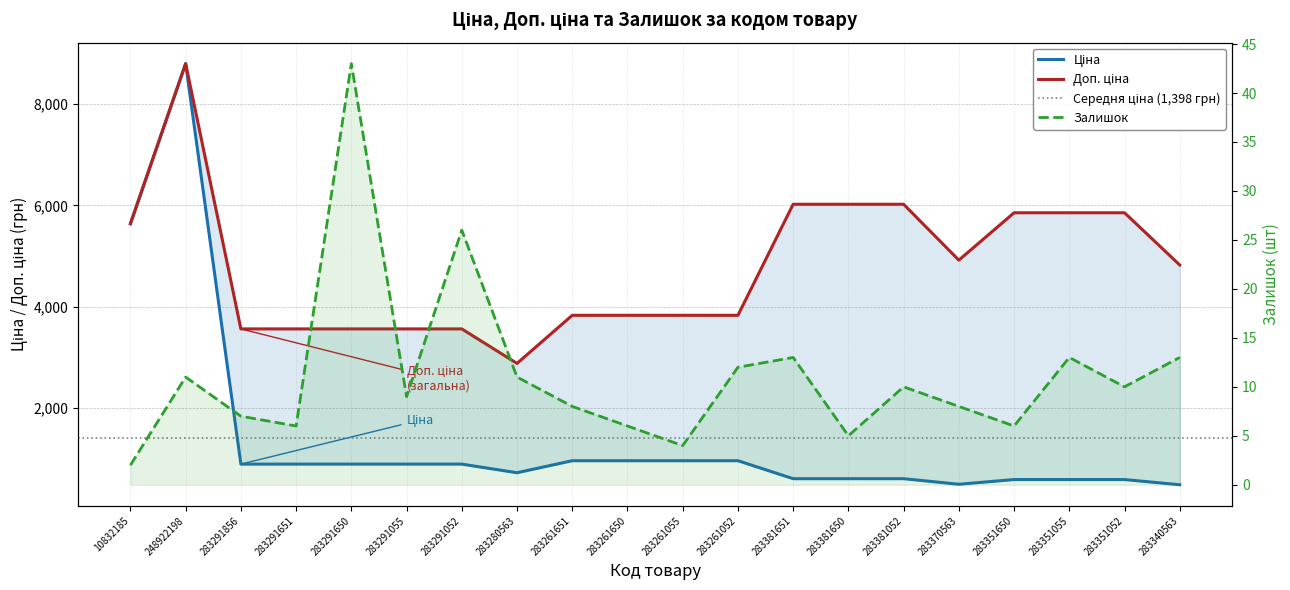

True or false: Доп. ціна and Залишок cross at least once.

False